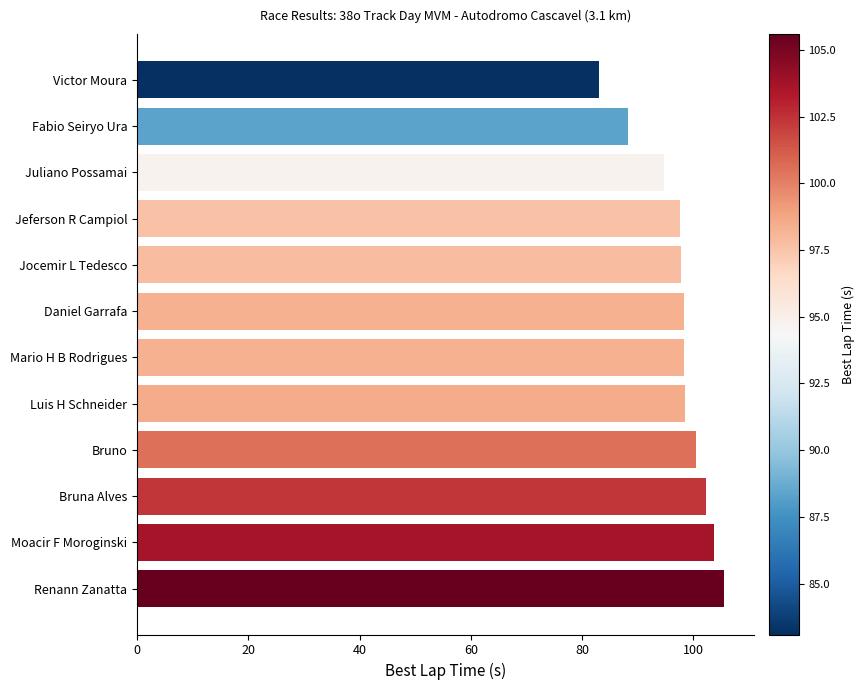

How many bars are there in total?

12